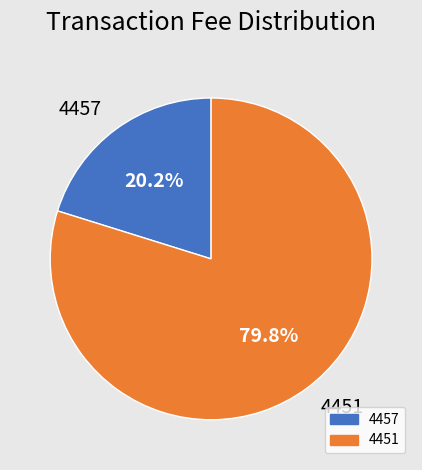

Combined, do 4451 and 4457 account for over 50%?

Yes